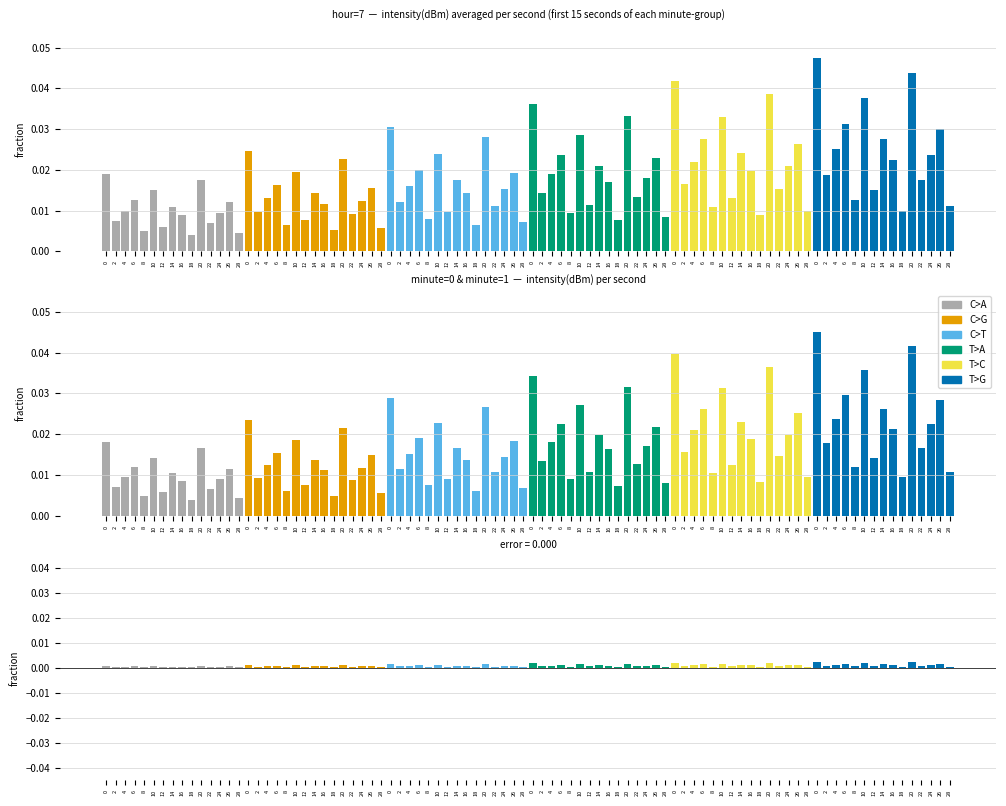

Which series has the largest total across all categories?

T>G